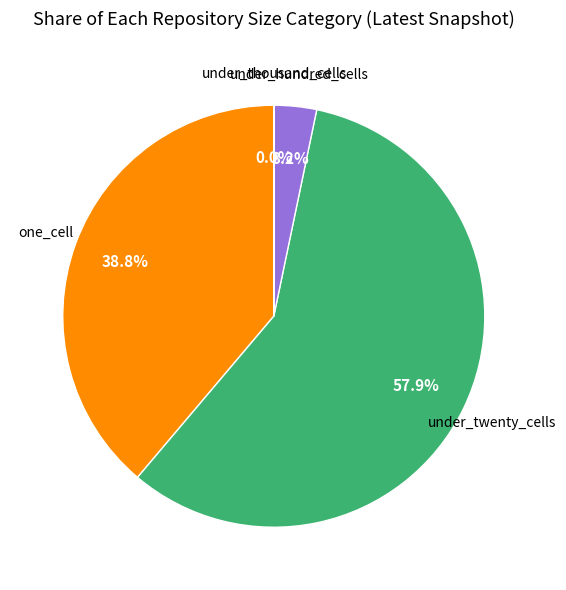

Is there any slice that represents more than half of the pie?

Yes